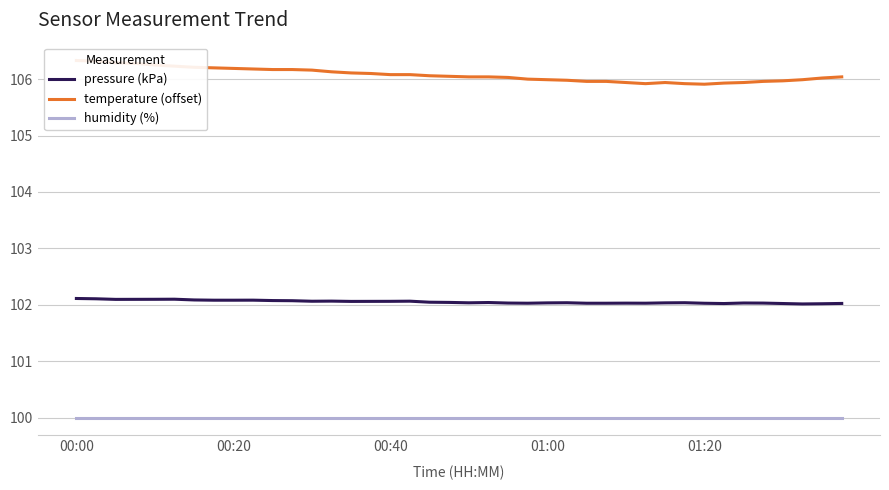

Reading right to left, what are all the values shown in this chart?

pressure (kPa): 102.0	102.0	102.0	102.0	102.0	102.0	102.0	102.0	102.0	102.0	102.0	102.0	102.0	102.0	102.0	102.0	102.0	102.0	102.0	102.0	102.0	102.0	102.1	102.1	102.1	102.1	102.1	102.1	102.1	102.1	102.1	102.1	102.1	102.1	102.1	102.1	102.1	102.1	102.1	102.1
temperature (offset): 106.0	106.0	106.0	106.0	106.0	105.9	105.9	105.9	105.9	105.9	105.9	105.9	106.0	106.0	106.0	106.0	106.0	106.0	106.0	106.0	106.0	106.1	106.1	106.1	106.1	106.1	106.1	106.2	106.2	106.2	106.2	106.2	106.2	106.2	106.2	106.2	106.3	106.3	106.3	106.3
humidity (%): 100.0	100.0	100.0	100.0	100.0	100.0	100.0	100.0	100.0	100.0	100.0	100.0	100.0	100.0	100.0	100.0	100.0	100.0	100.0	100.0	100.0	100.0	100.0	100.0	100.0	100.0	100.0	100.0	100.0	100.0	100.0	100.0	100.0	100.0	100.0	100.0	100.0	100.0	100.0	100.0